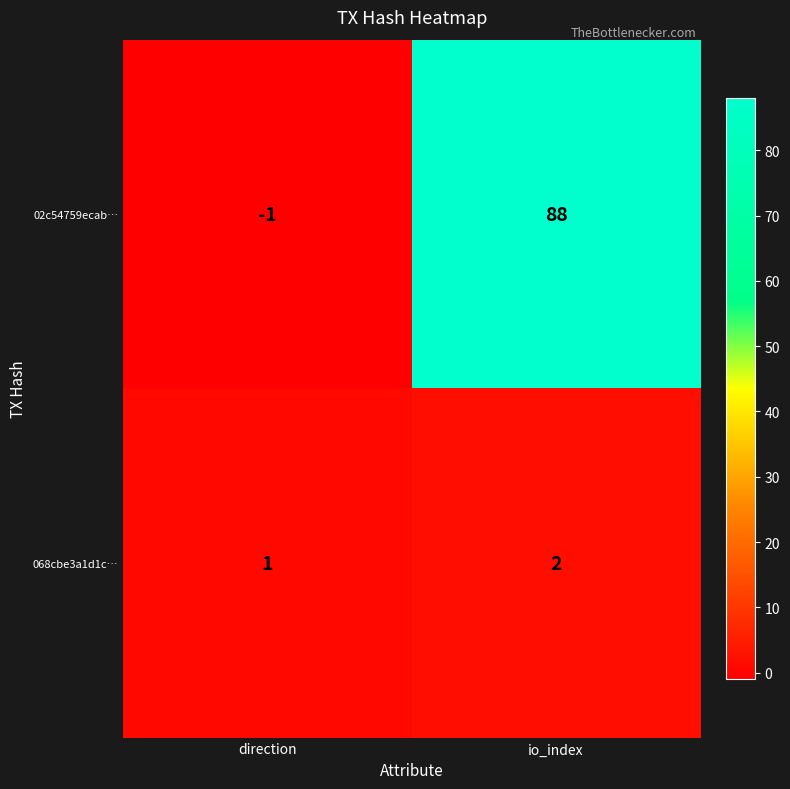

The value of 02c54759ecab… at io_index is 56. True or false?

False